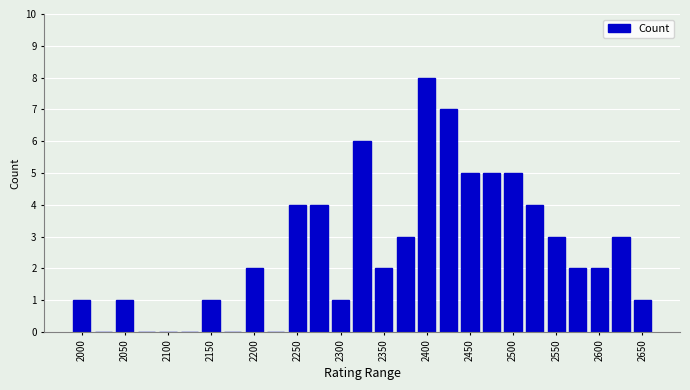

What is the sum of all values?

70